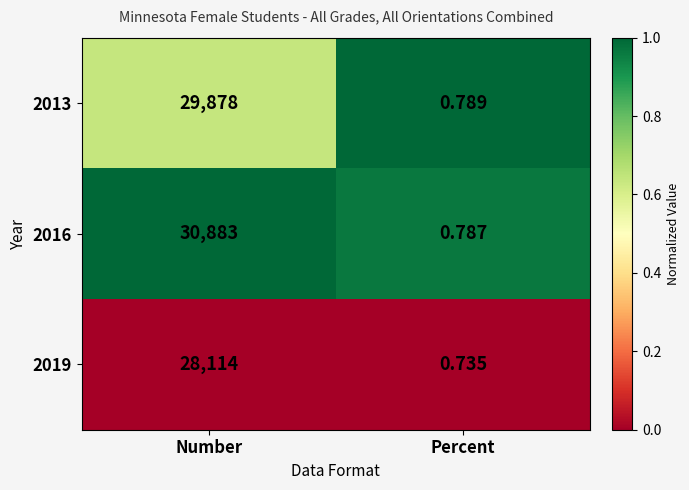

List the labels in order of 2019 value, smallest first.

Percent, Number